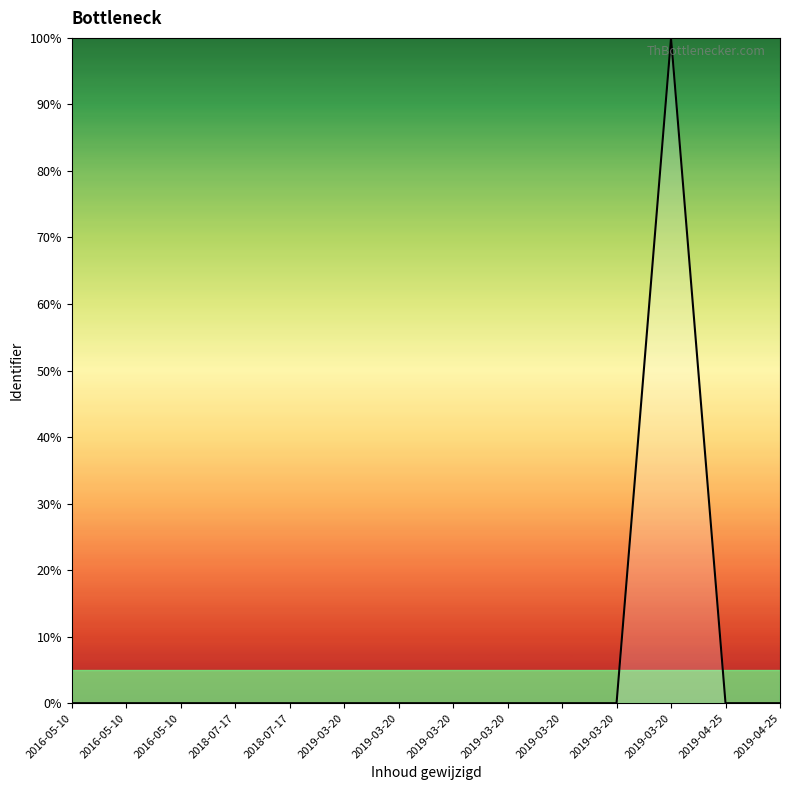

What is the greatest value displayed?

100.0